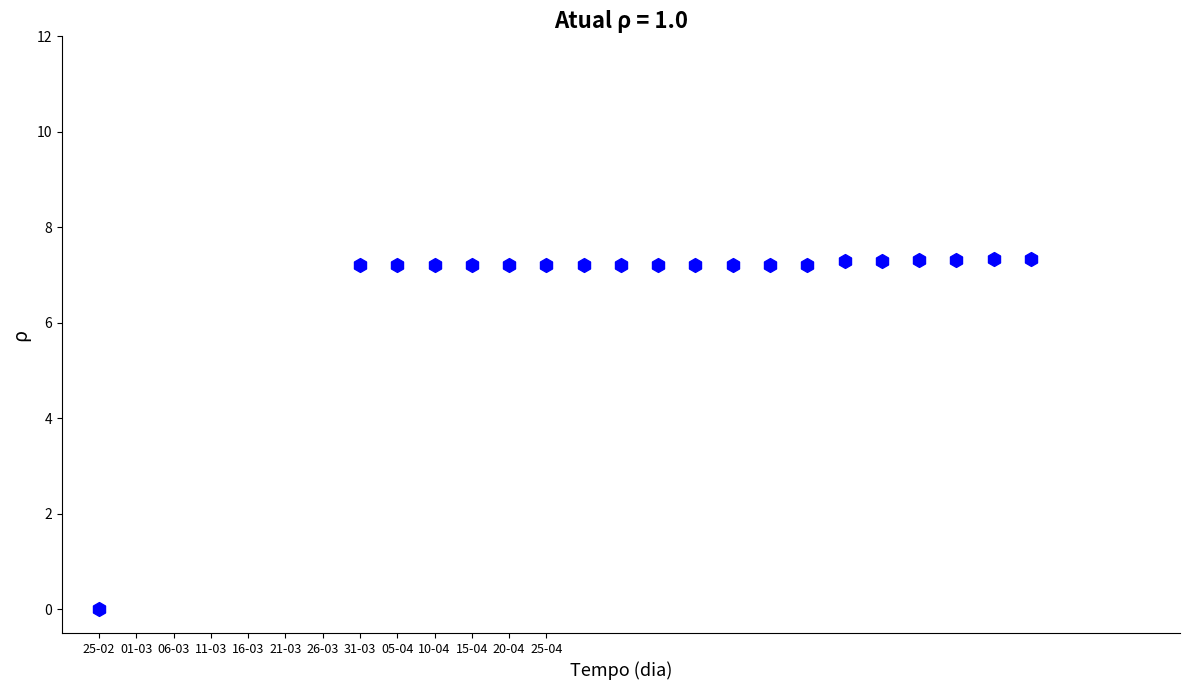

What is the range of Y values (max minus min)?

7.3